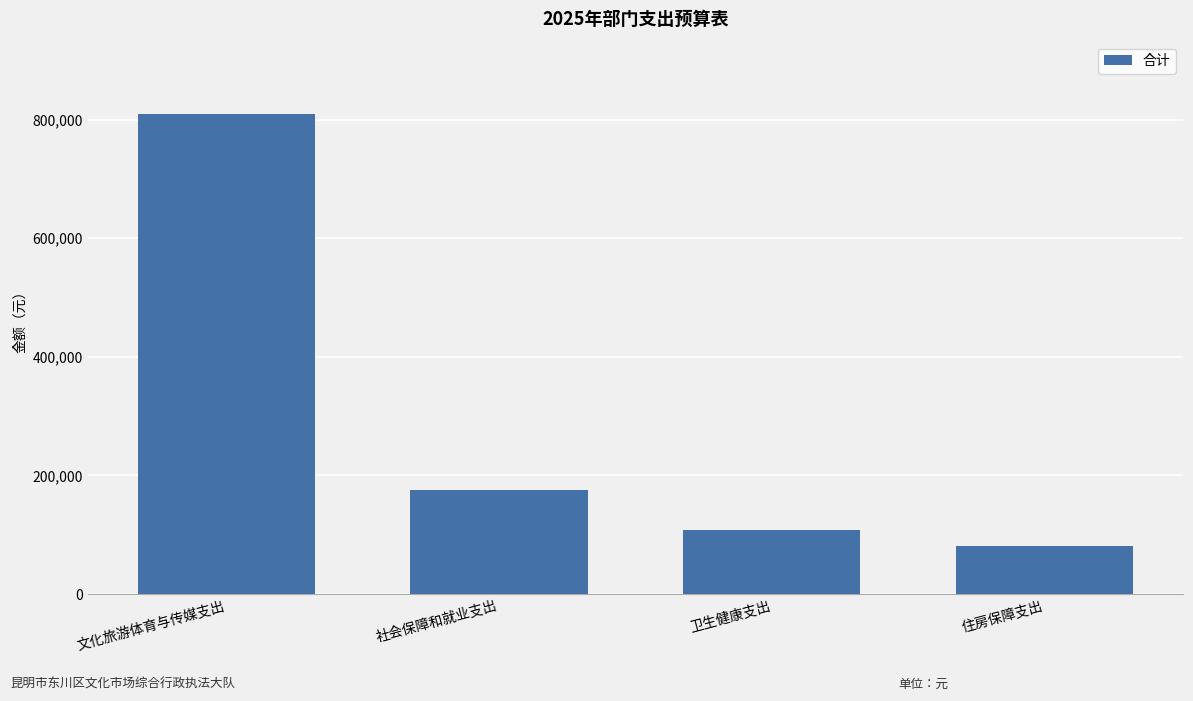

What is the label of the 1st bar from the right?

住房保障支出